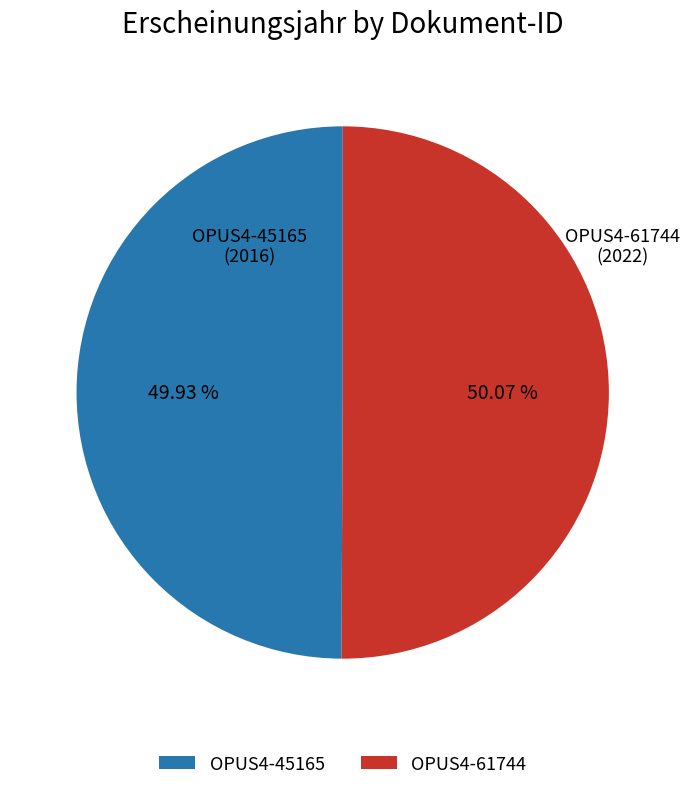

Count the number of slices in the pie.

2